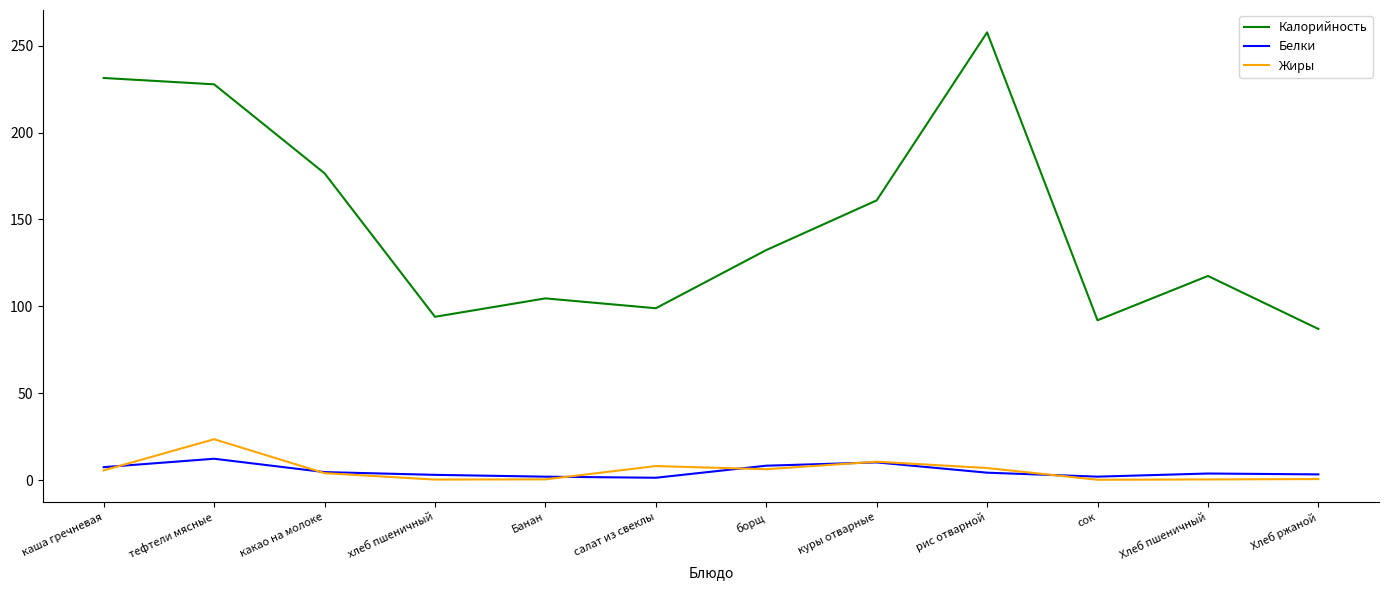

How many lines are shown in the chart?

3